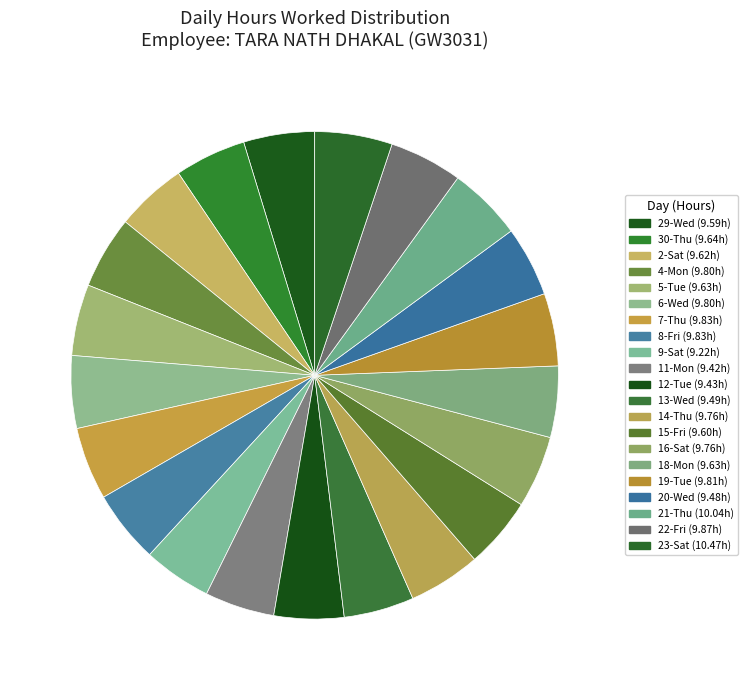

To the nearest percent, what is the difference between the largest and smallest slice percentages?

1%